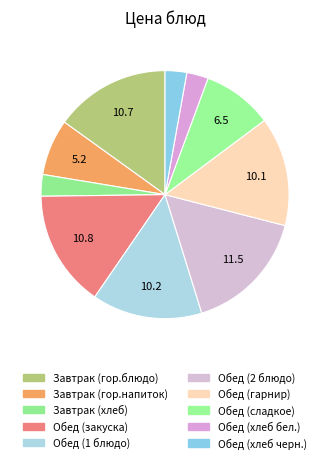

Count the number of slices in the pie.

10